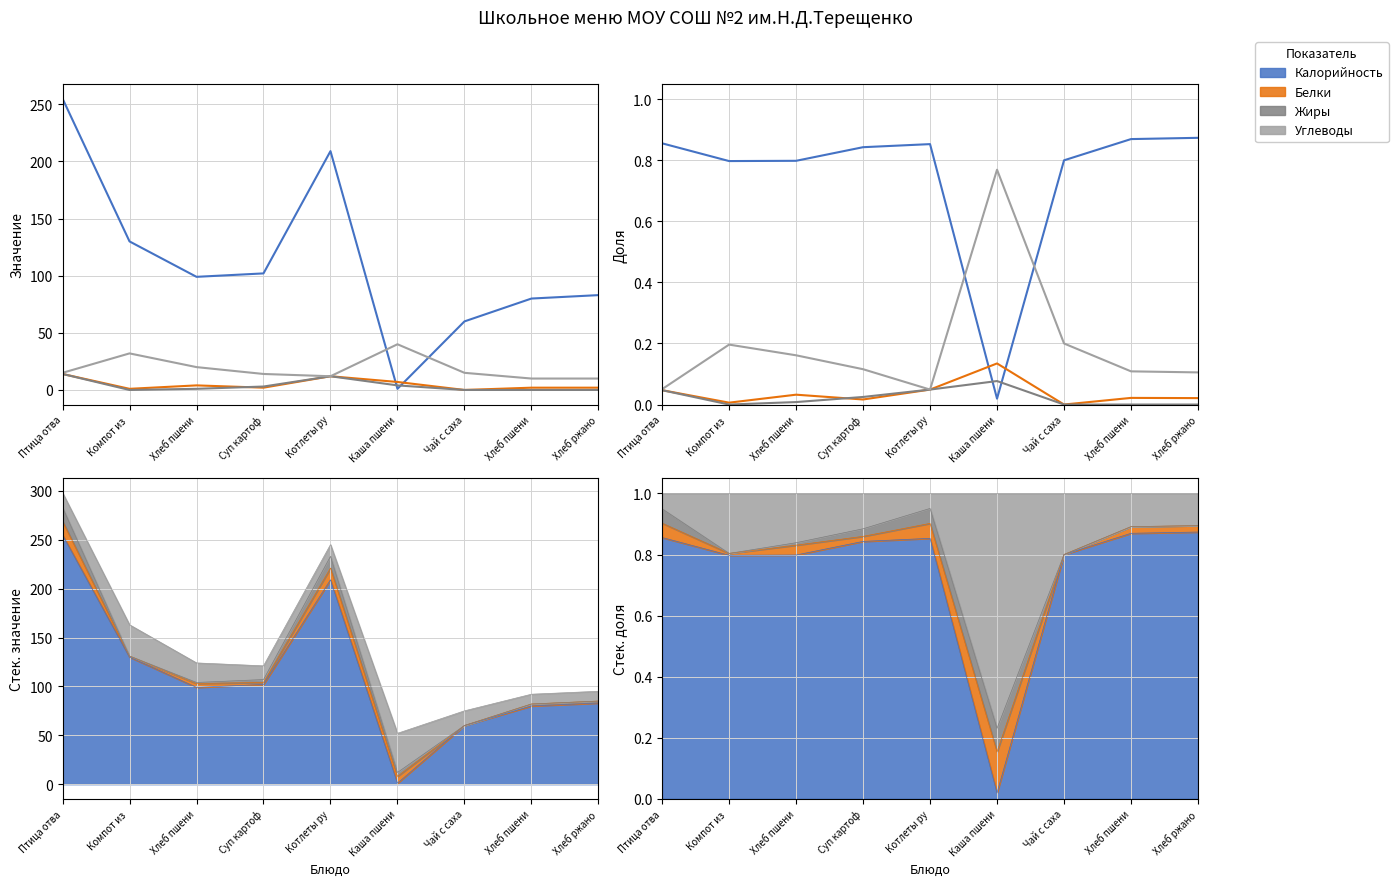

What is the total value across all series at Птица отва?

1.0